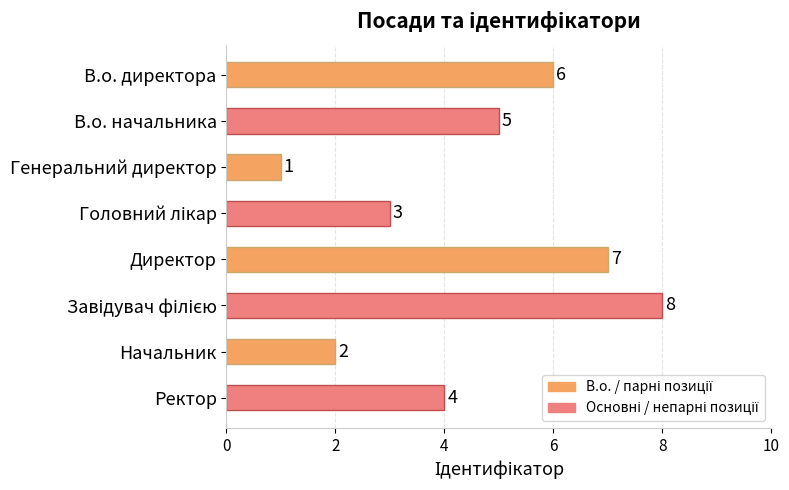

What position from the top is Директор?

5